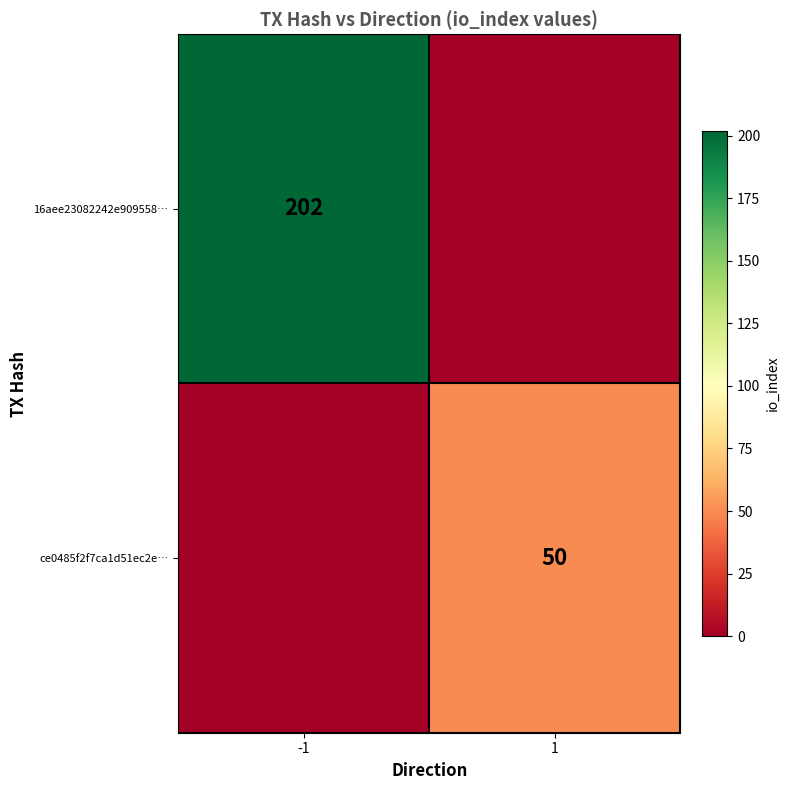

True or false: ce0485f2f7ca1d51ec2e… has a value of 50 at 1.

True